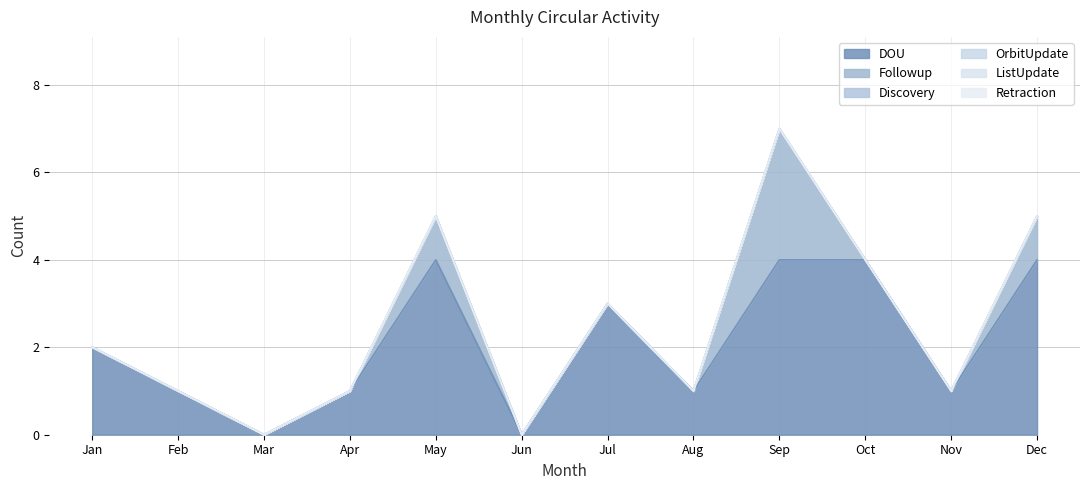

True or false: ListUpdate and DOU intersect in this chart.

False